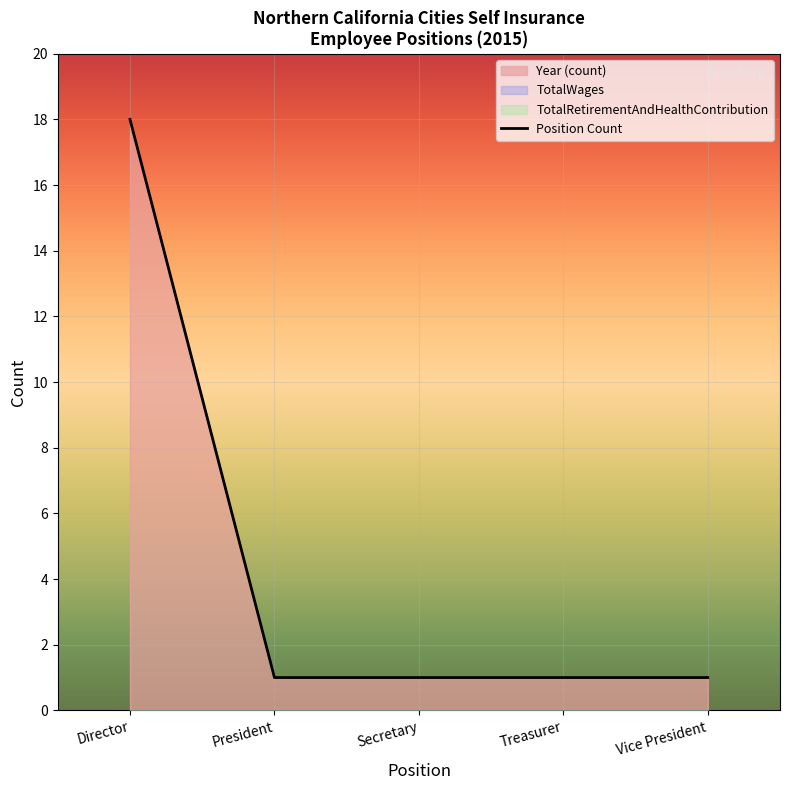

What is the label of the 3rd point from the right?

Secretary